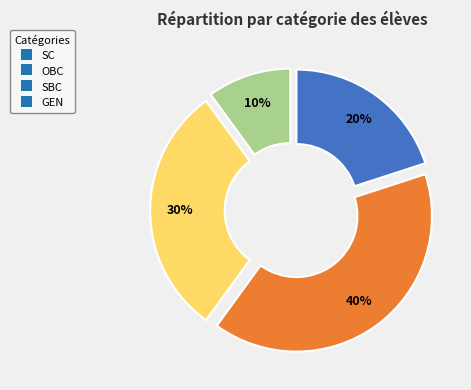

Do SBC and OBC together represent more than half of the pie?

Yes